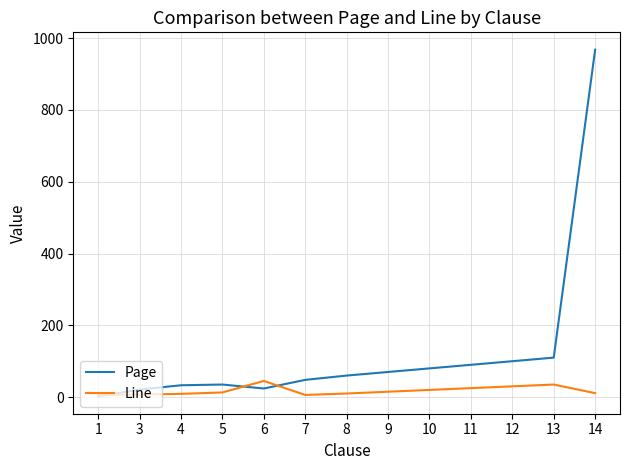

Which series has the widest spread of values?

Page